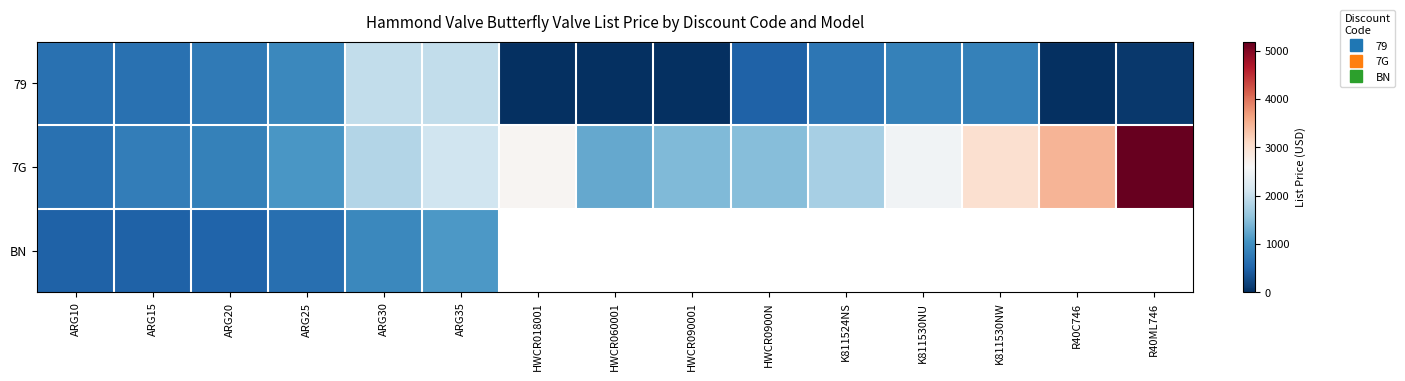

Between ARG15 and K811530NU, which series saw the biggest shift?

7G